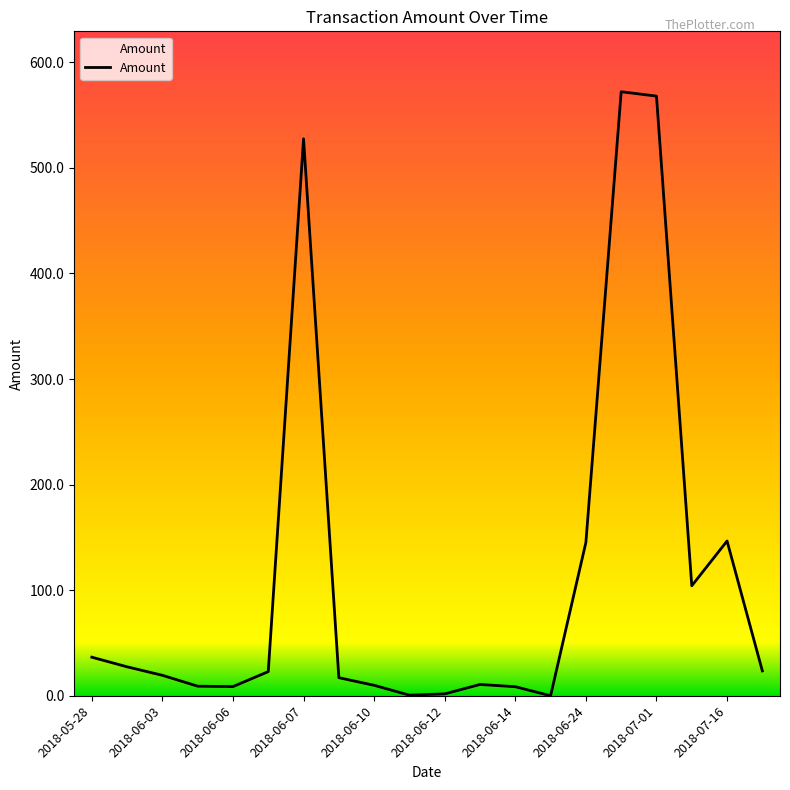

What is the maximum value shown in the chart?

572.2